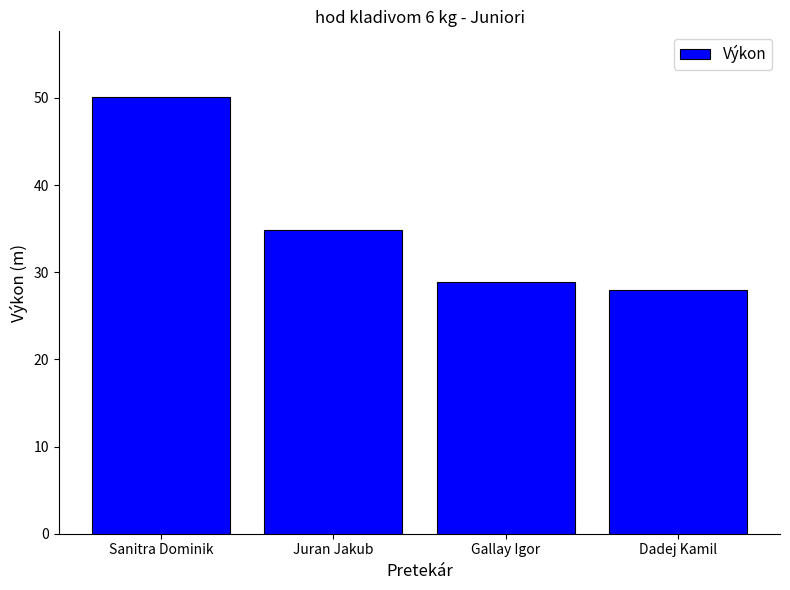

How many bars are there in total?

4